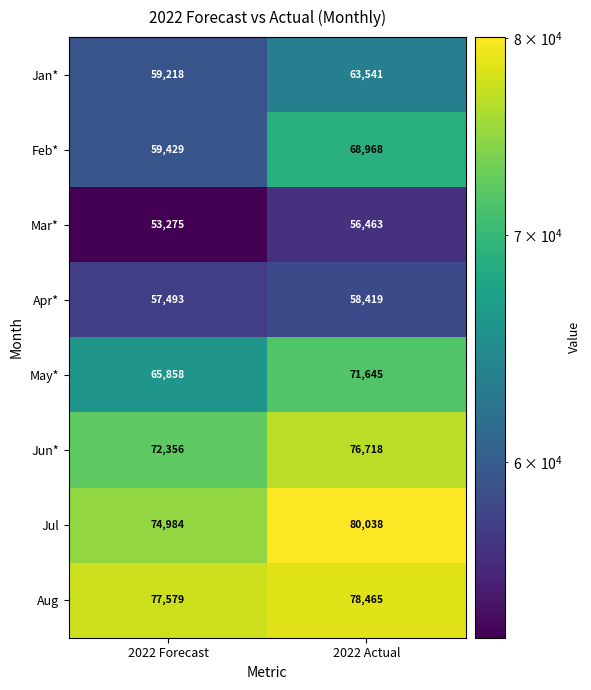

At which label does Mar* reach its minimum?

2022 Forecast